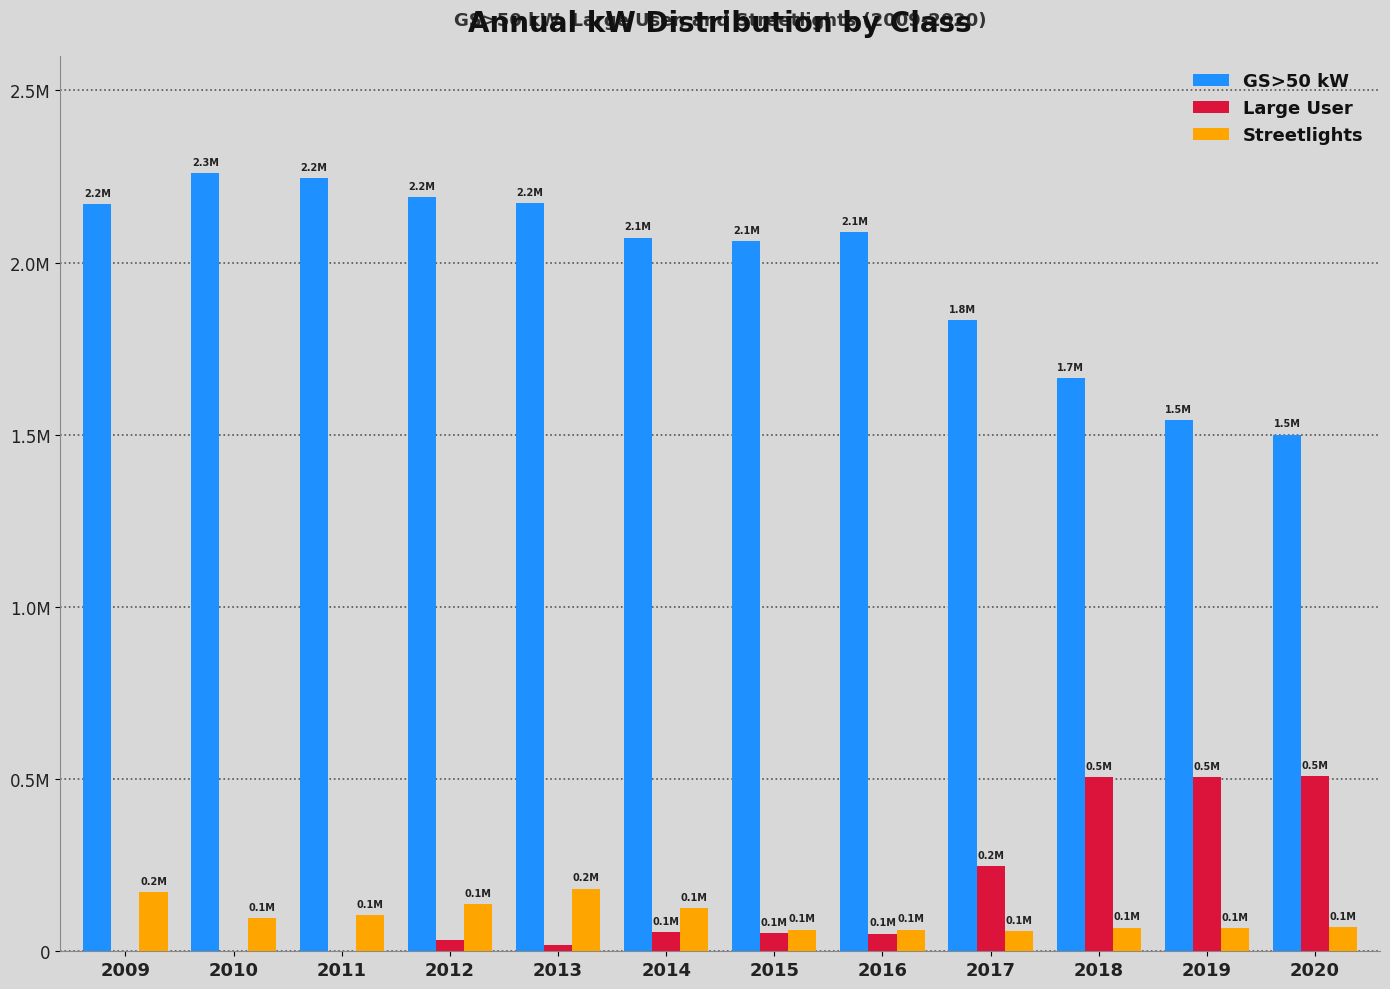

What are all the series names shown in the legend?

GS>50 kW, Large User, Streetlights